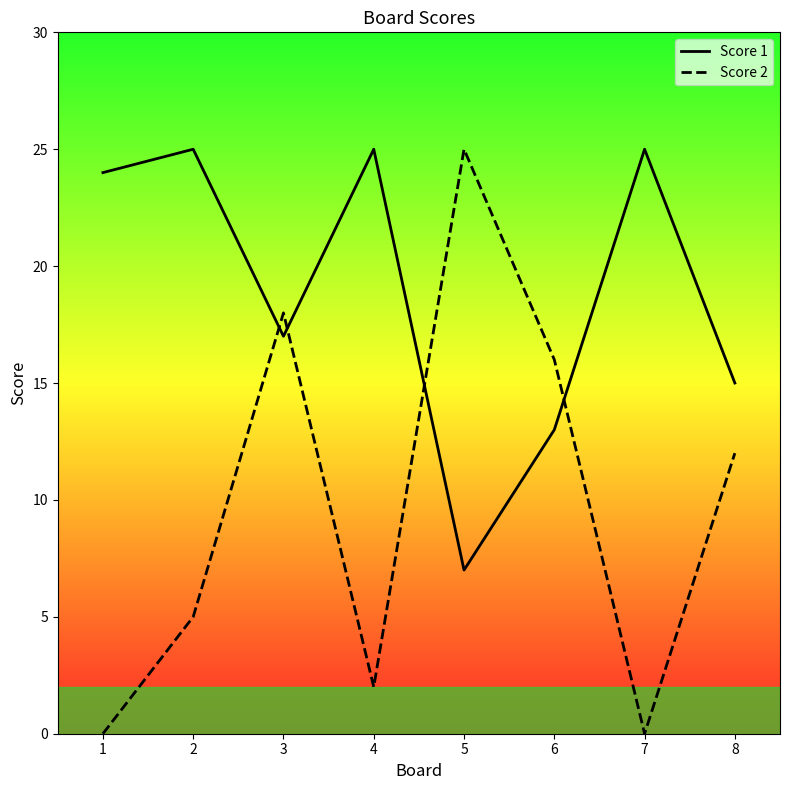

What is the minimum value for Score 1?

7